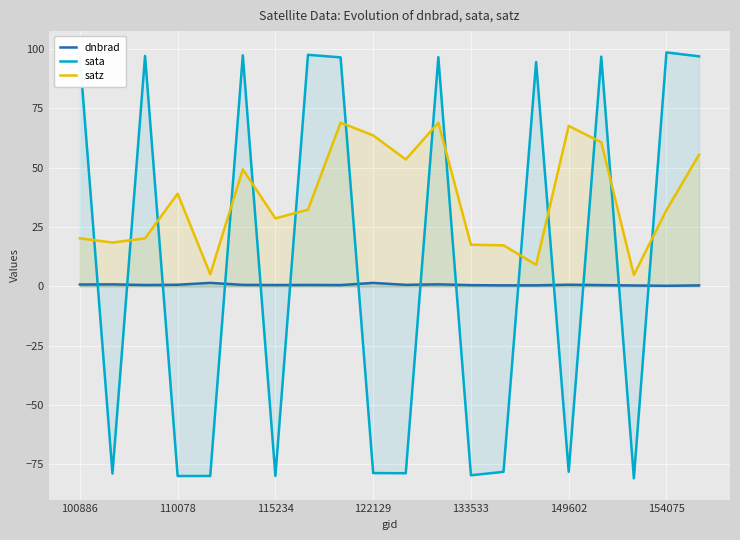

How many values in sata are below zero?

10